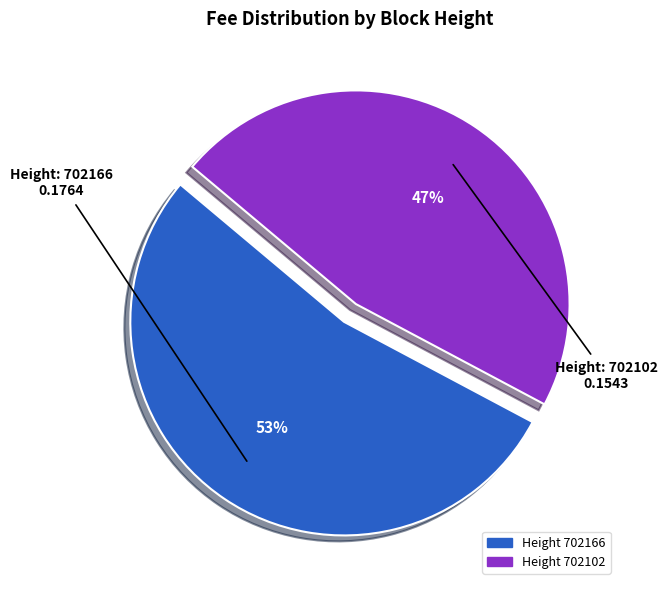

Do Height 702166 and Height 702102 together represent more than half of the pie?

Yes